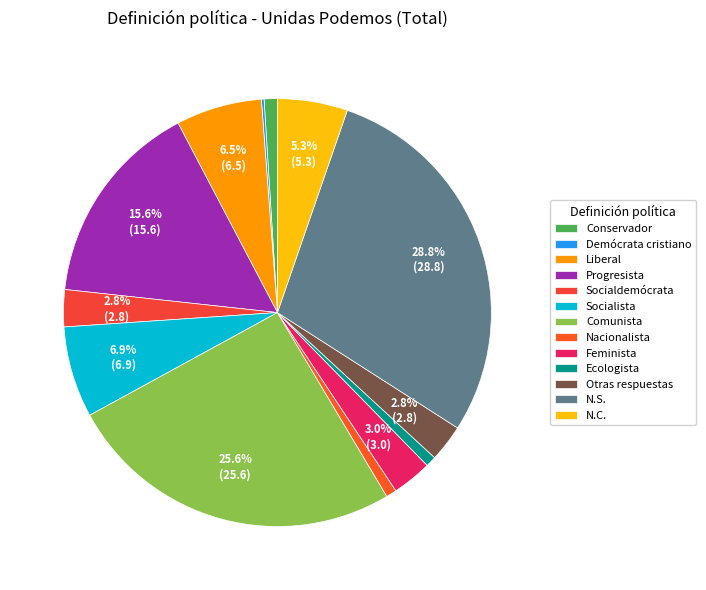

What percentage is the Conservador slice, to the nearest percent?

1%